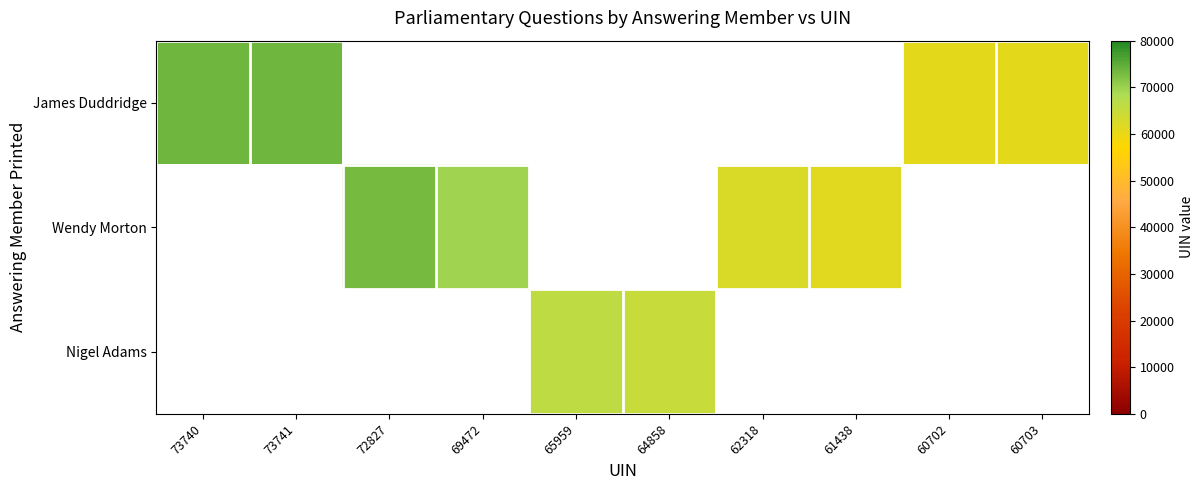

At how many categories does at least one series exceed 70017?

3